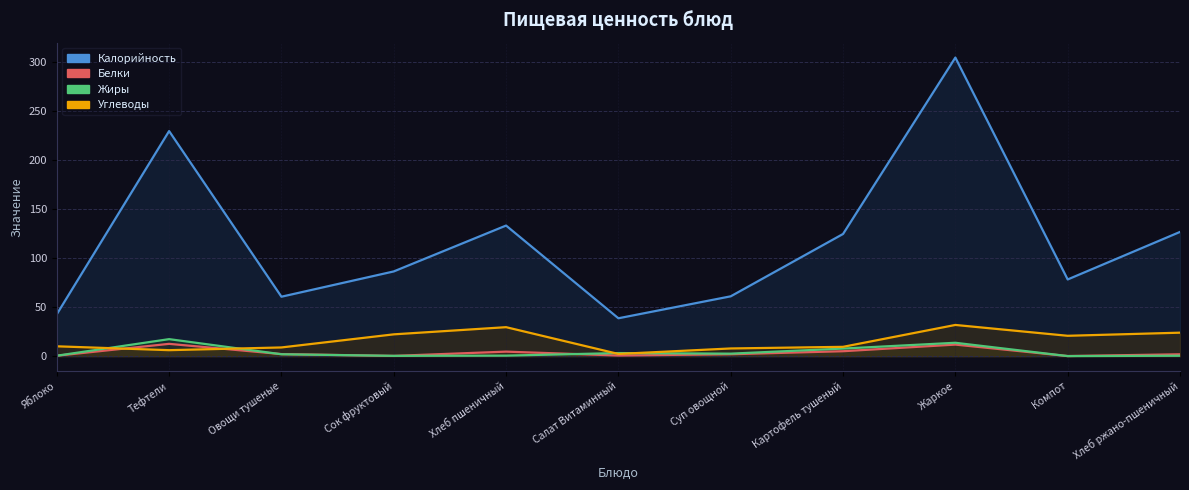

Reading right to left, what are all the values shown in this chart?

Калорийность: 126.7	78.2	304.6	124.6	61.0	38.6	133.2	86.4	60.6	229.6	42.7
Белки: 1.9	0.1	11.7	5.0	1.9	0.6	4.6	0.2	2.1	12.5	0.4
Жиры: 0.4	0.0	13.6	7.7	2.5	3.1	0.5	0.3	1.9	17.3	0.4
Углеводы: 23.9	20.7	31.8	9.5	7.8	2.2	29.5	22.2	8.8	6.0	10.0